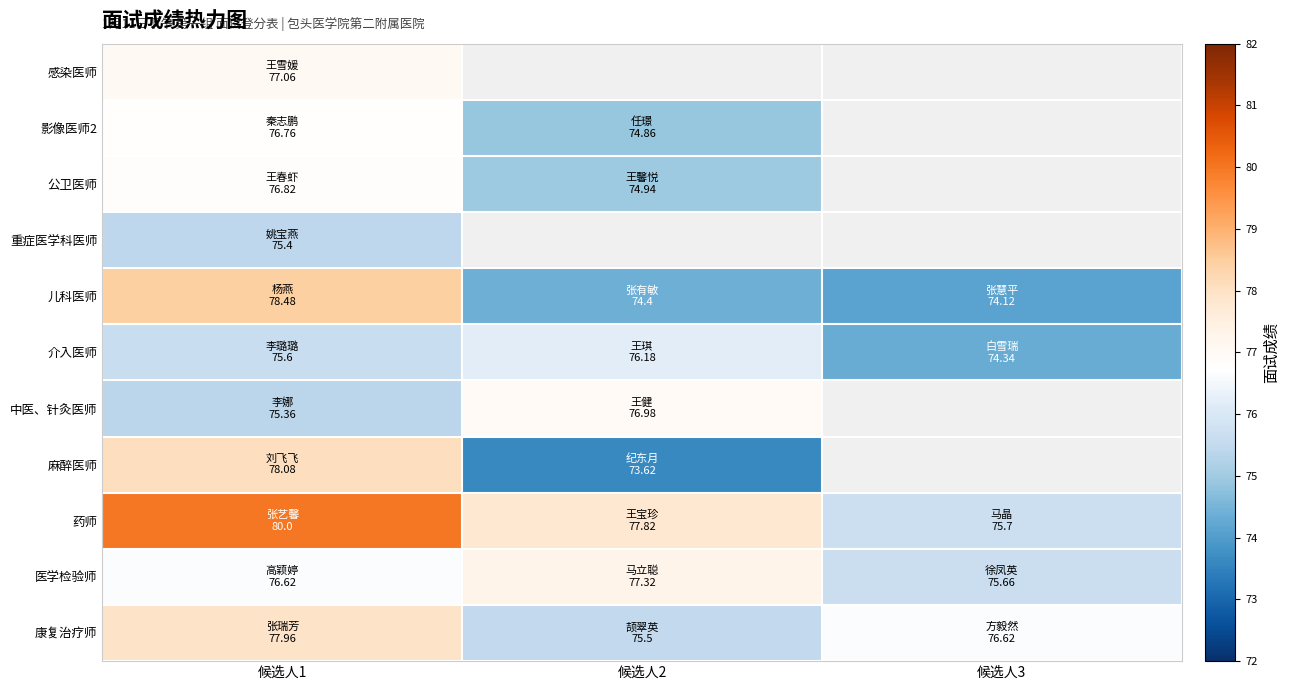

Rank the categories by 儿科医师 value from lowest to highest.

候选人3, 候选人2, 候选人1